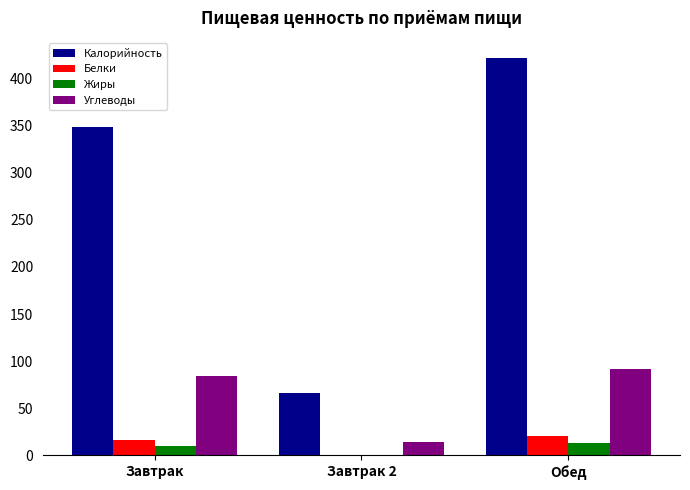

What is the total value across all series at Обед?

546.8